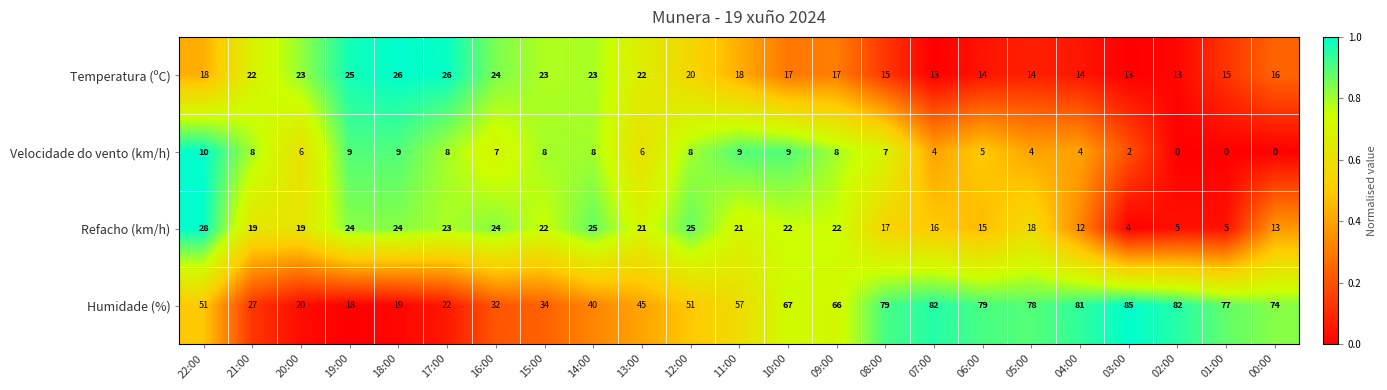

What is the difference between the second highest and minimum values in the Temperatura (ºC) series?

13